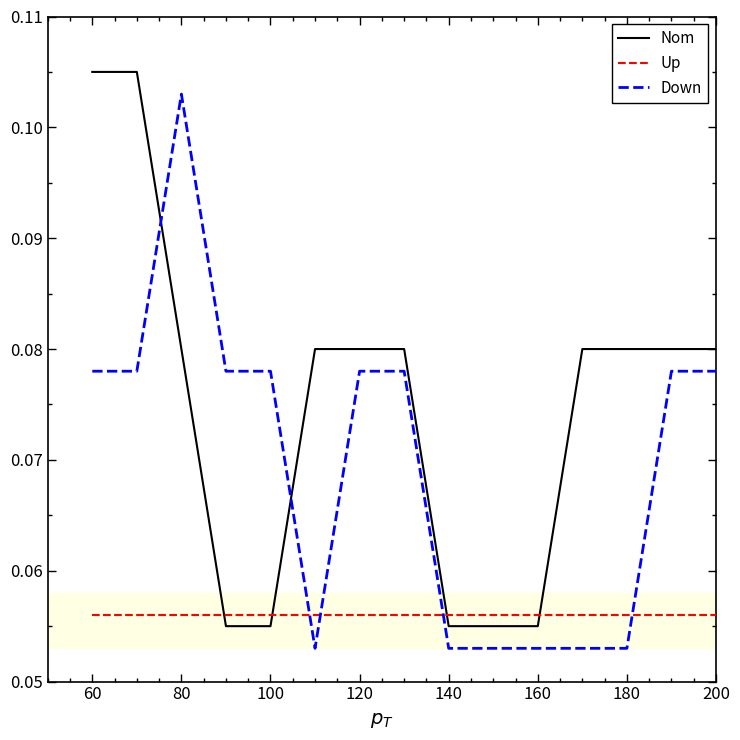

Which series has the largest total across all categories?

Nom